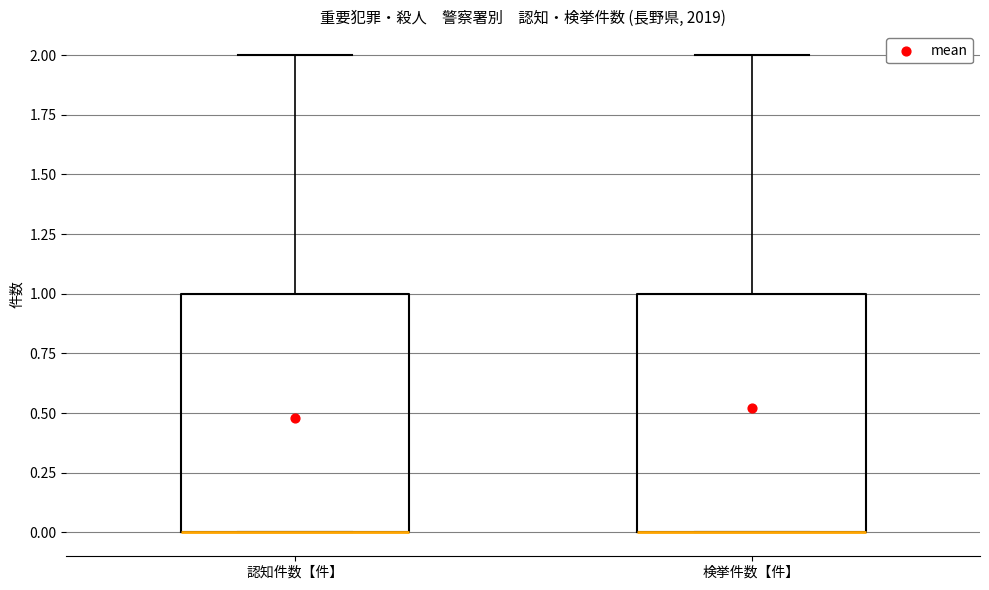

Where does the upper whisker of the box for 認知件数【件】 end on the y-axis? The values are not printed on the chart, so give them approximately, as read against the axis.

2